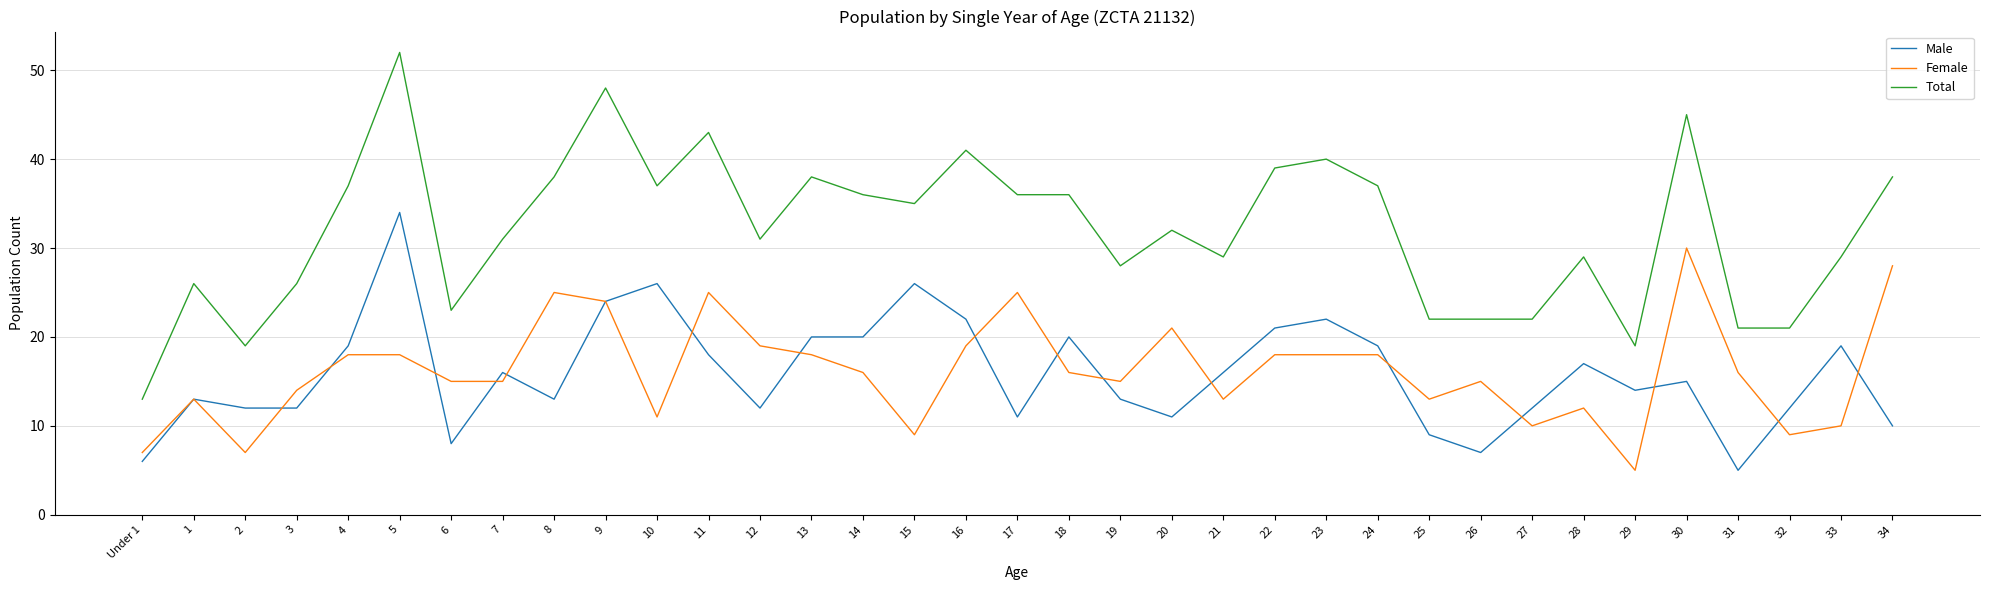

Rank the series by their maximum value, from highest to lowest.

Total, Male, Female